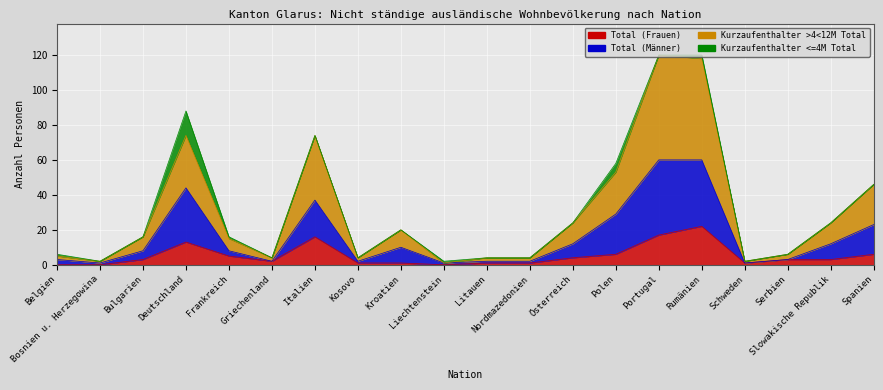

Is the value of Kurzaufenthalter >4<12M Total at Rumänien greater than the value of Total (Männer) at Italien?

Yes